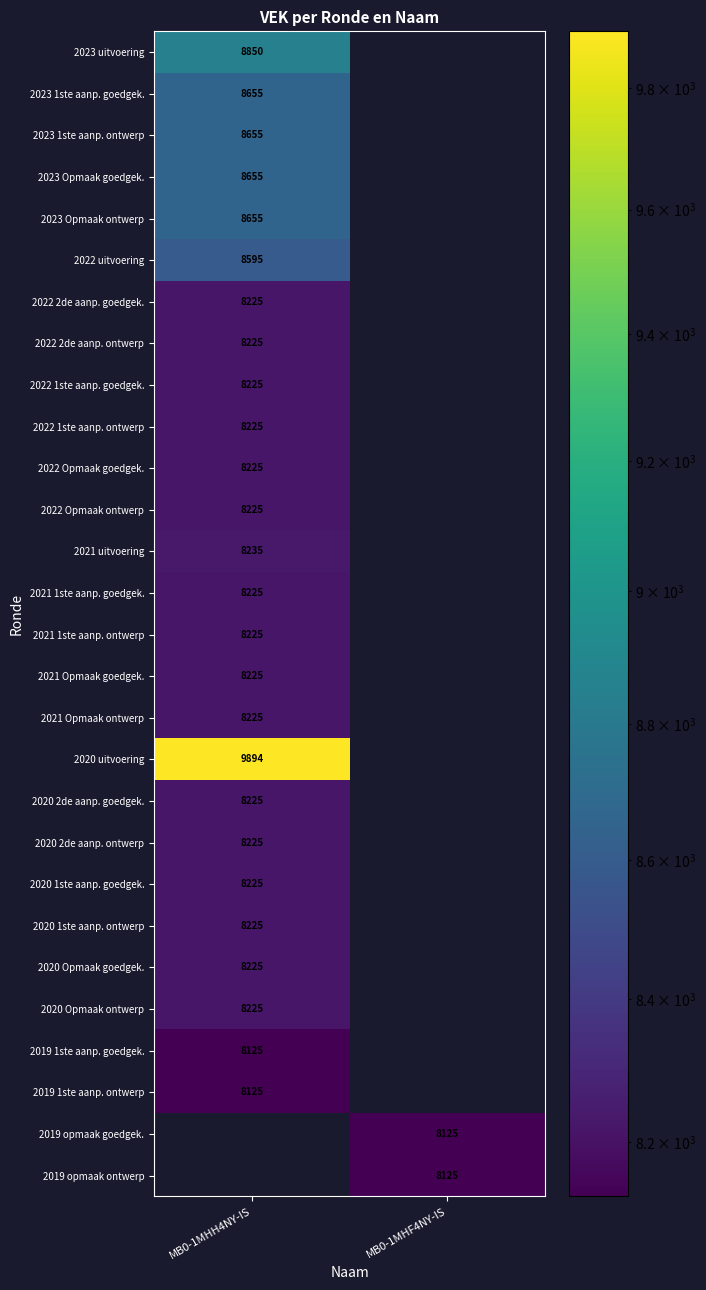

Count the number of data series in this chart.

28